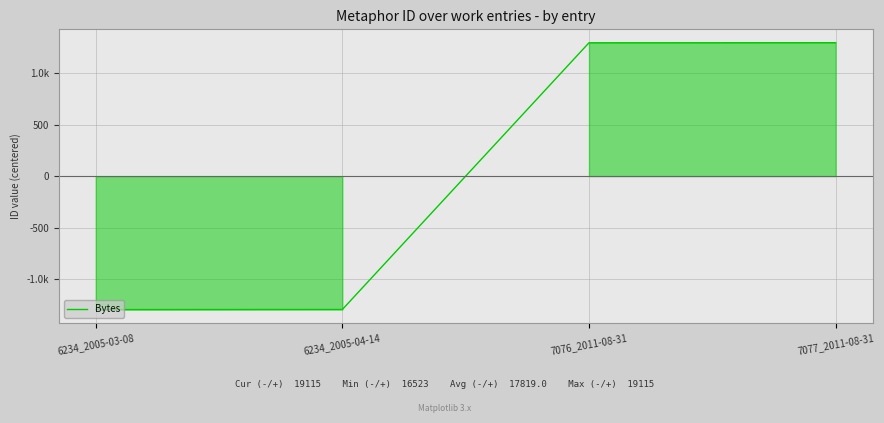

The value at 6234_2005-04-14 is -751. True or false?

False